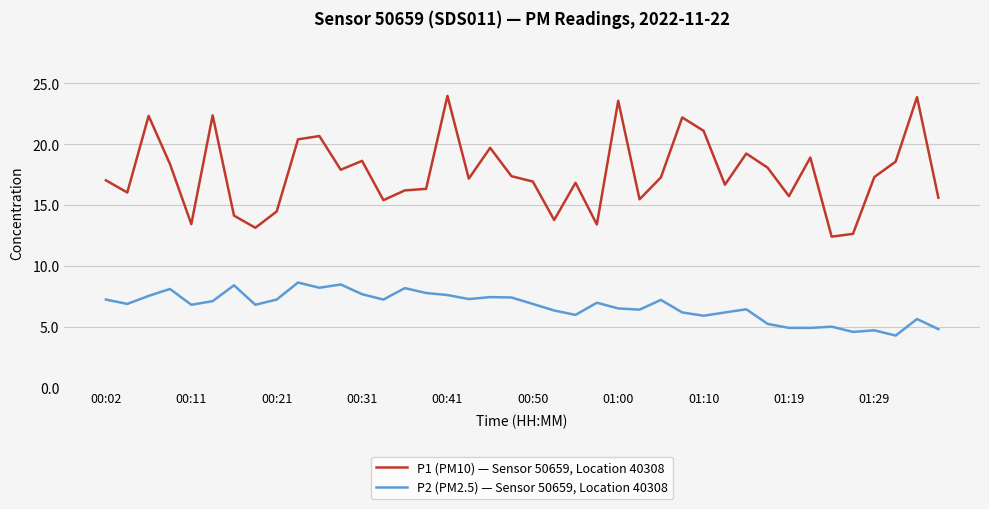

What is the difference between the maximum and minimum values in the P2 (PM2.5) — Sensor 50659, Location 40308 series?

4.4